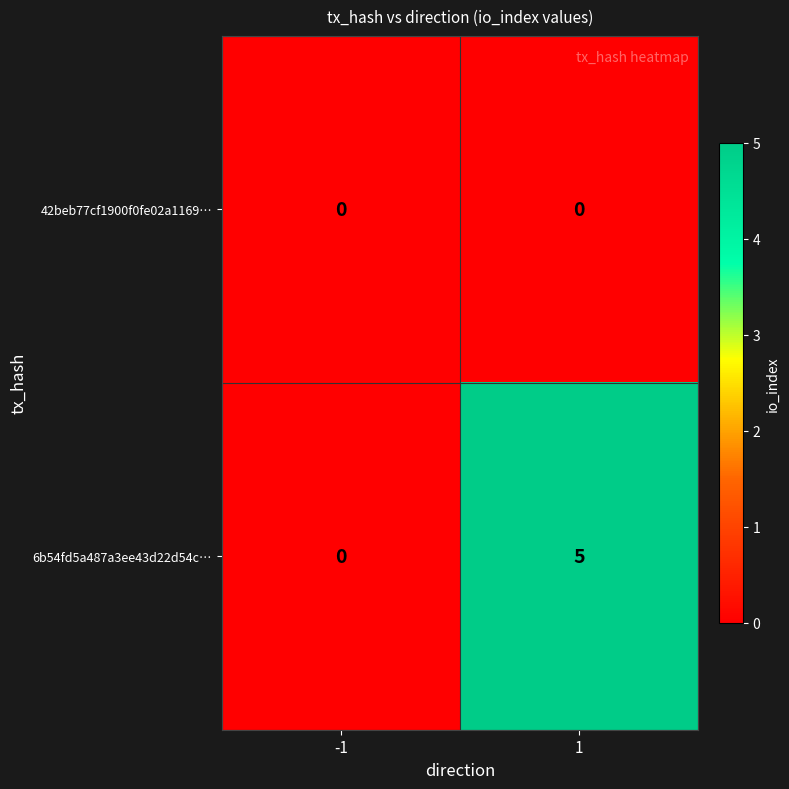

What is the maximum value shown in the chart?

5